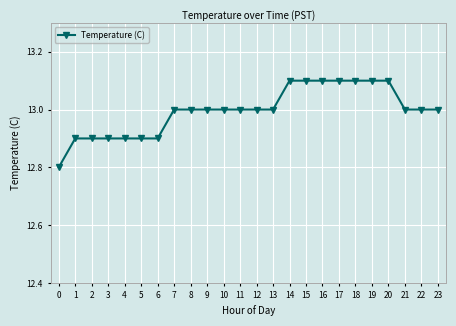

The chart shows a value of 13.0 at 23. True or false?

True